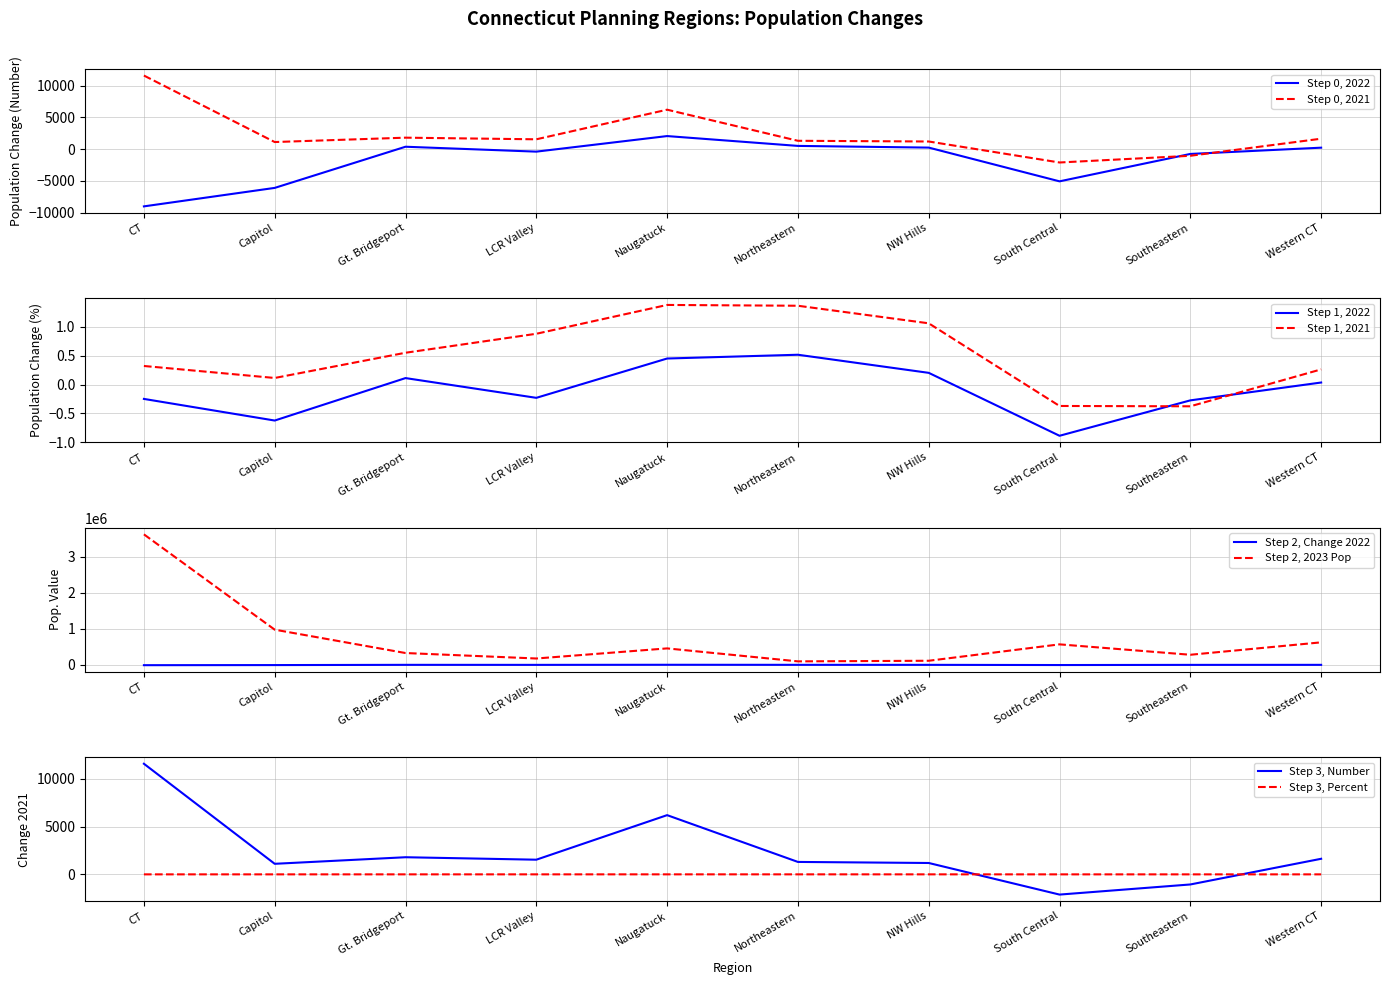

Which category has the lowest value in the Step 0, 2022 series?

CT